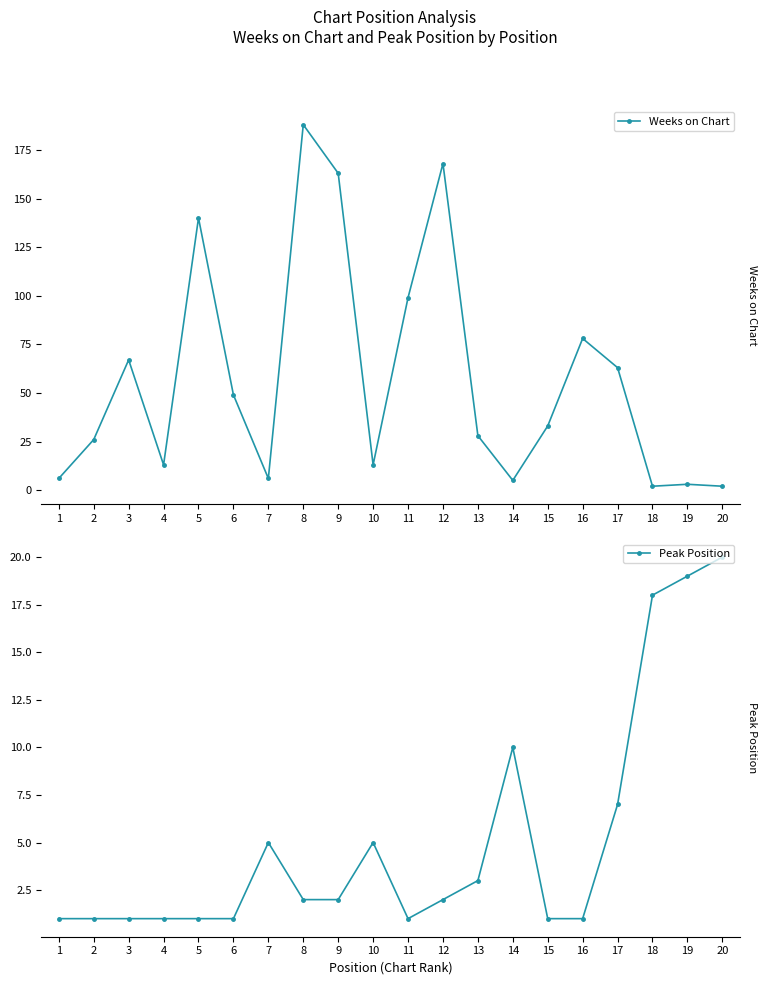

Reading right to left, transcribe all the data shown in this chart.

Weeks on Chart: 20=2	19=3	18=2	17=63	16=78	15=33	14=5	13=28	12=168	11=99	10=13	9=163	8=188	7=6	6=49	5=140	4=13	3=67	2=26	1=6
Peak Position: 20=20	19=19	18=18	17=7	16=1	15=1	14=10	13=3	12=2	11=1	10=5	9=2	8=2	7=5	6=1	5=1	4=1	3=1	2=1	1=1